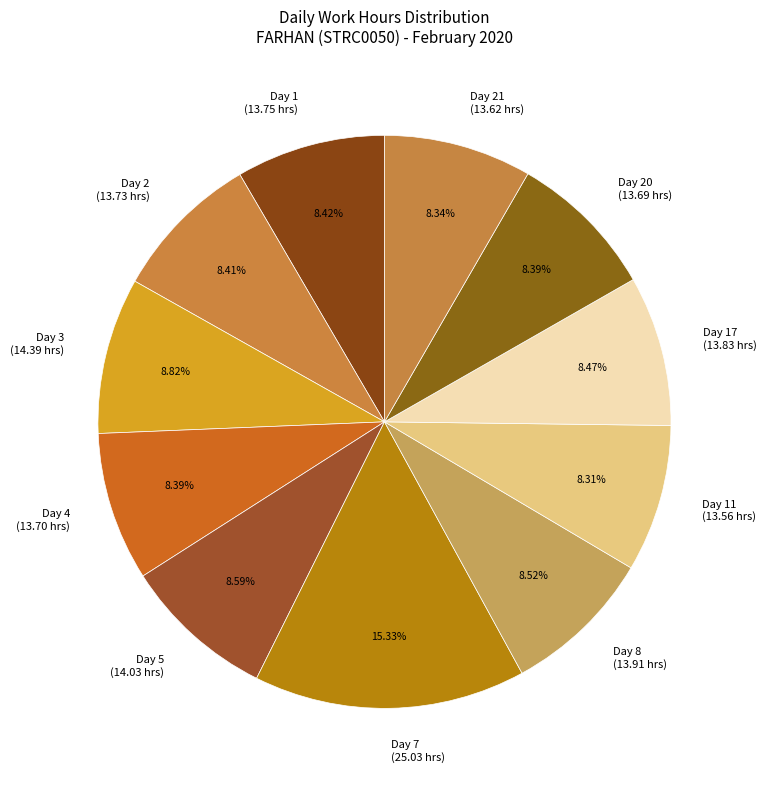

Is the sum of Day 8 (13.91 hrs) and Day 11 (13.56 hrs) greater than half?

No